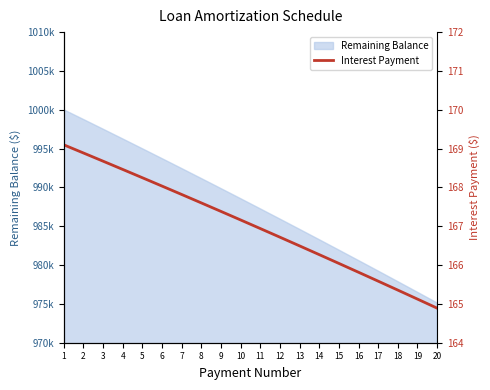

How many lines are shown in the chart?

1